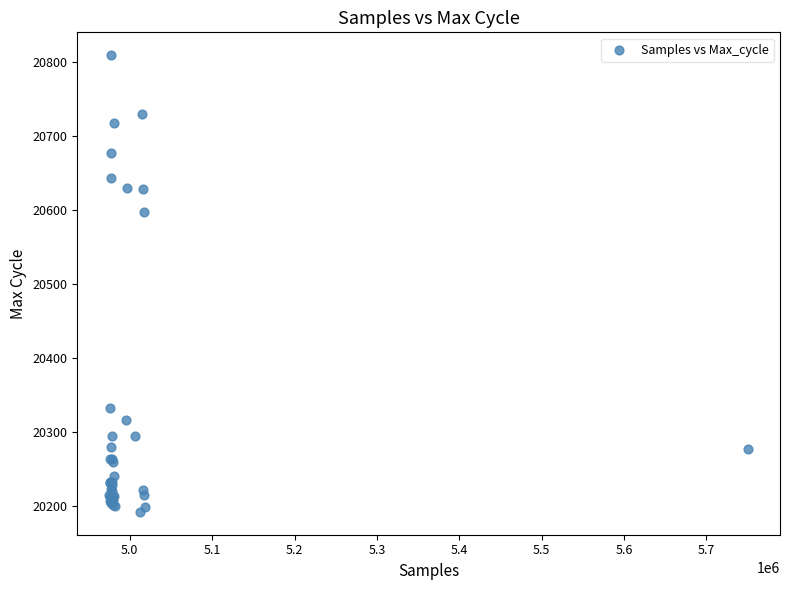

What Y value in the scatter plot is closest to 20500?

20597